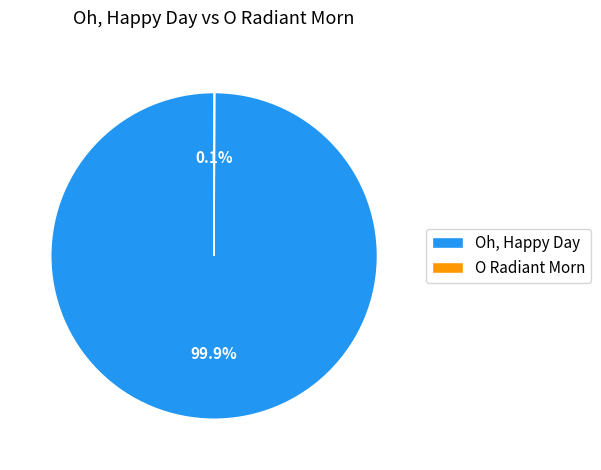

What percentage is NOT represented by Oh, Happy Day?

0.1%